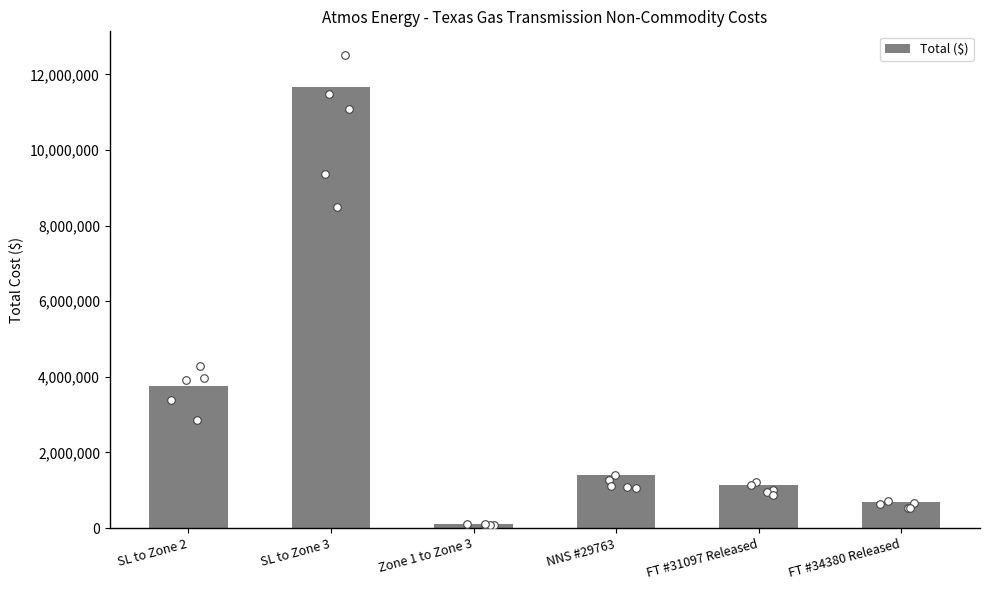

Which has a higher value, FT #31097 Released or NNS #29763?

NNS #29763